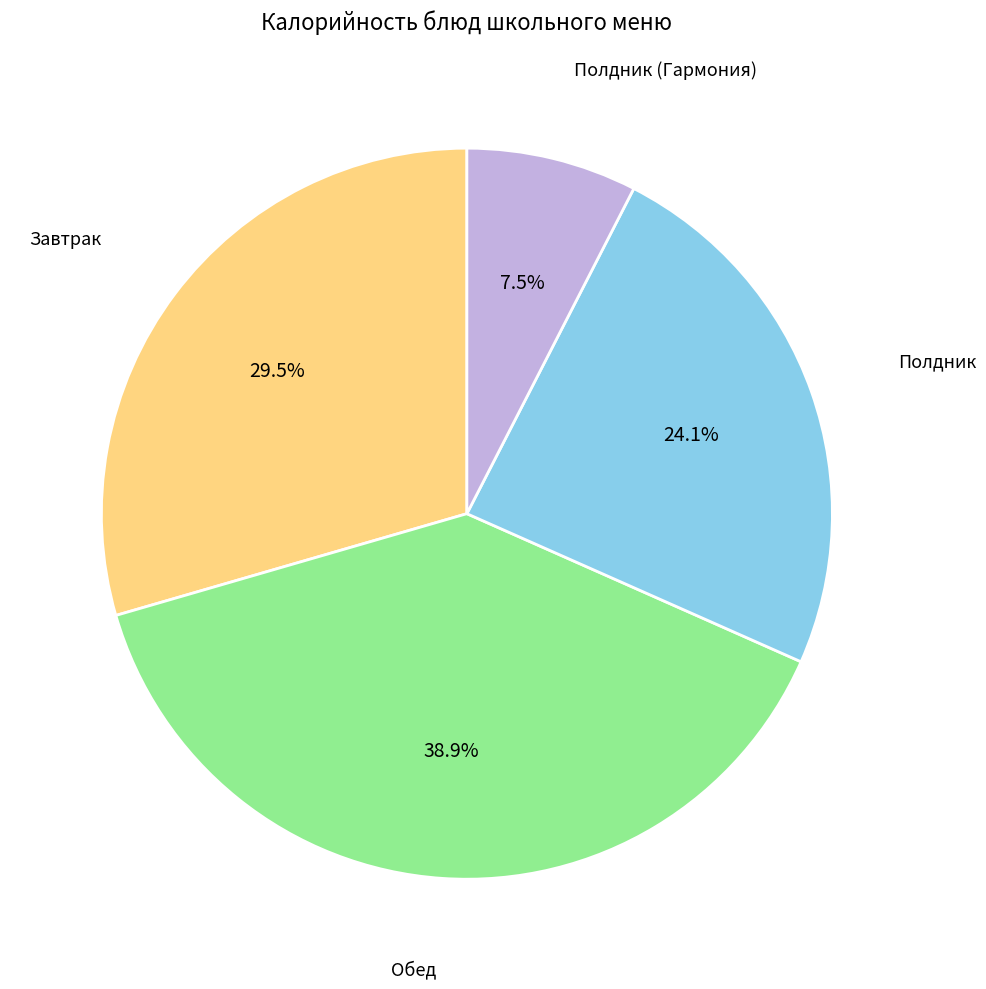

How much of the chart is everything except Полдник?

75.9%